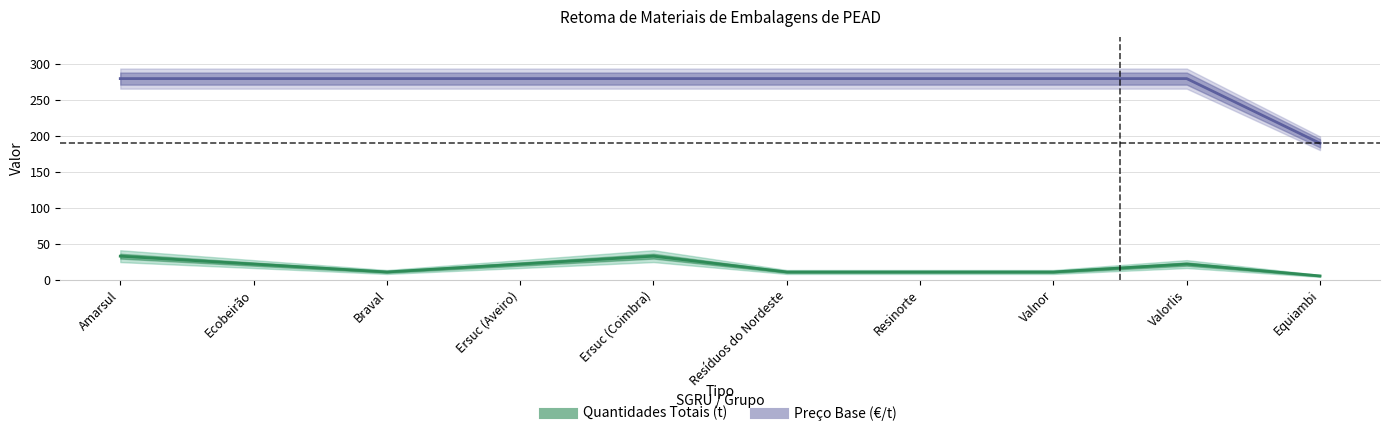

At which category does the chart reach its minimum across all series?

Equiambi